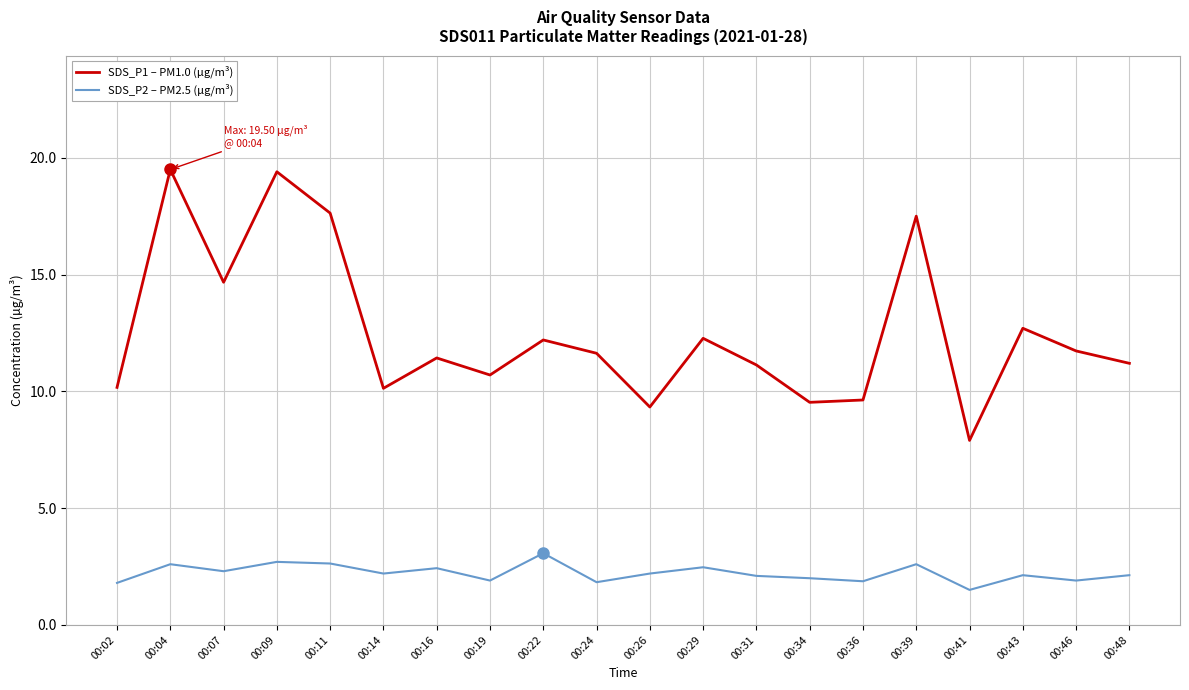

Does the chart display data point markers on the line(s)?

No